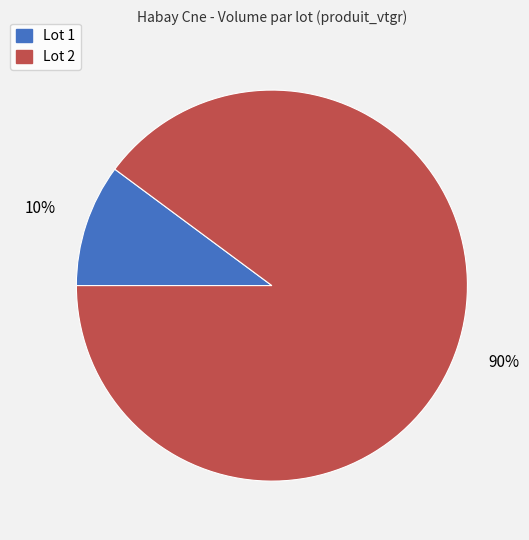

How many segments does this pie chart have?

2